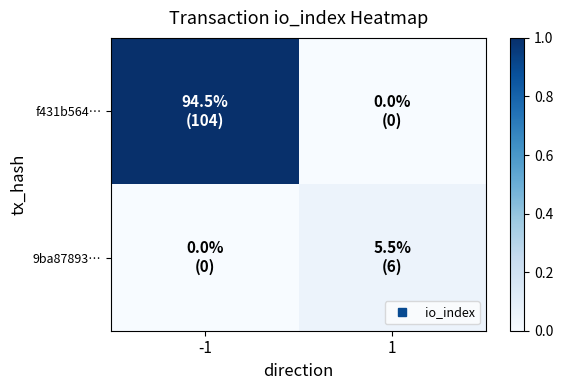

Reading left to right, transcribe all the data shown in this chart.

f431b564…: -1=1.0	1=0.0
9ba87893…: -1=0.0	1=0.1